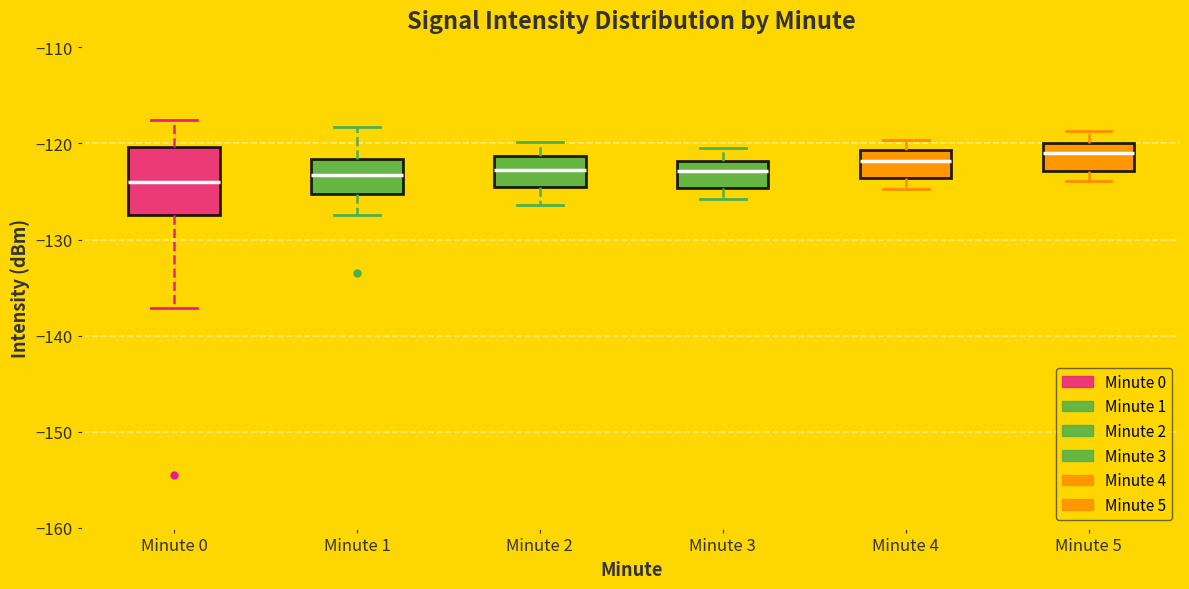

Comparing the boxes themselves (not the whiskers), which one is the tallest?

Minute 0